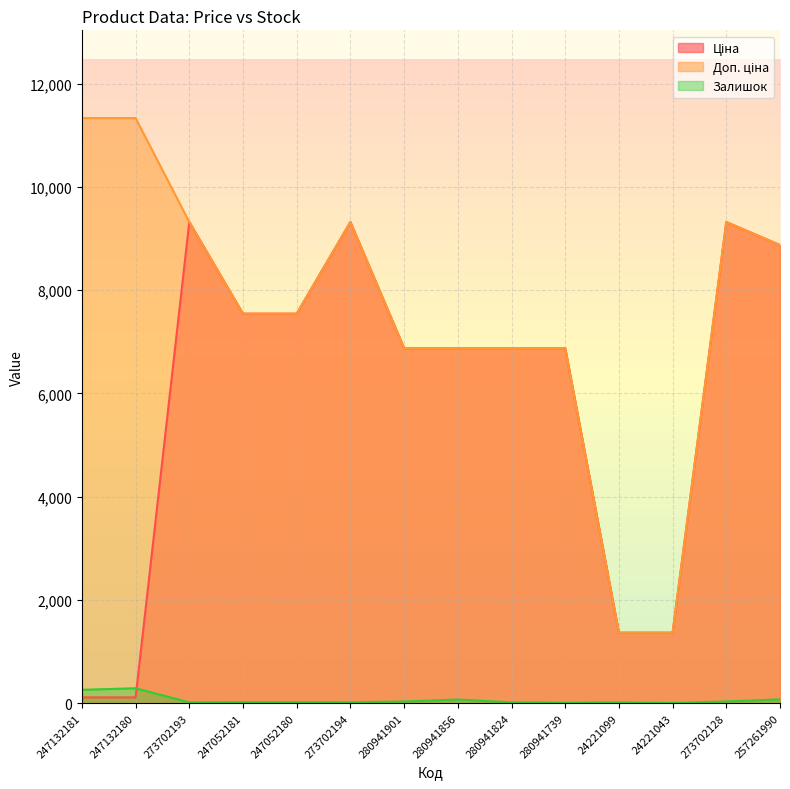

True or false: Доп. ціна has more than 2 interior local peaks.

False